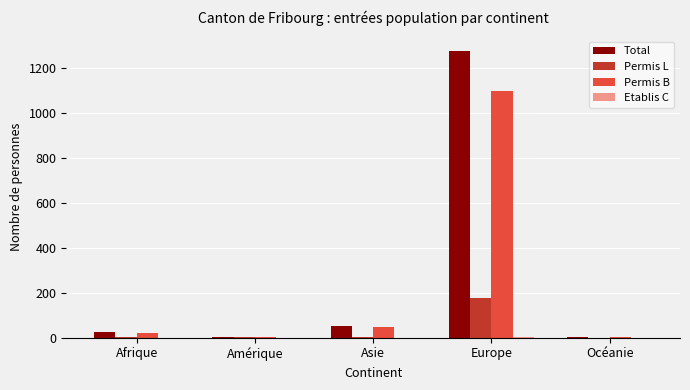

Where is Total nearest to the value 639?

Asie